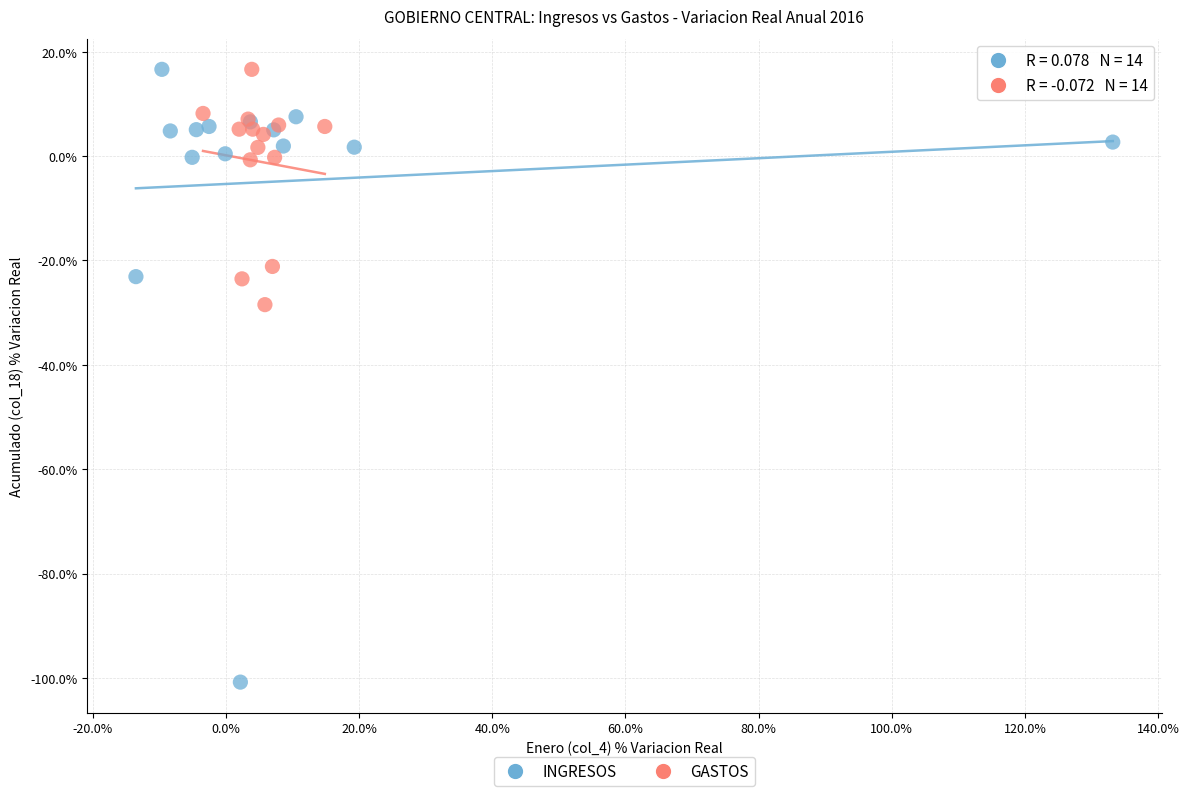

Which series reaches the minimum Y coordinate?

INGRESOS